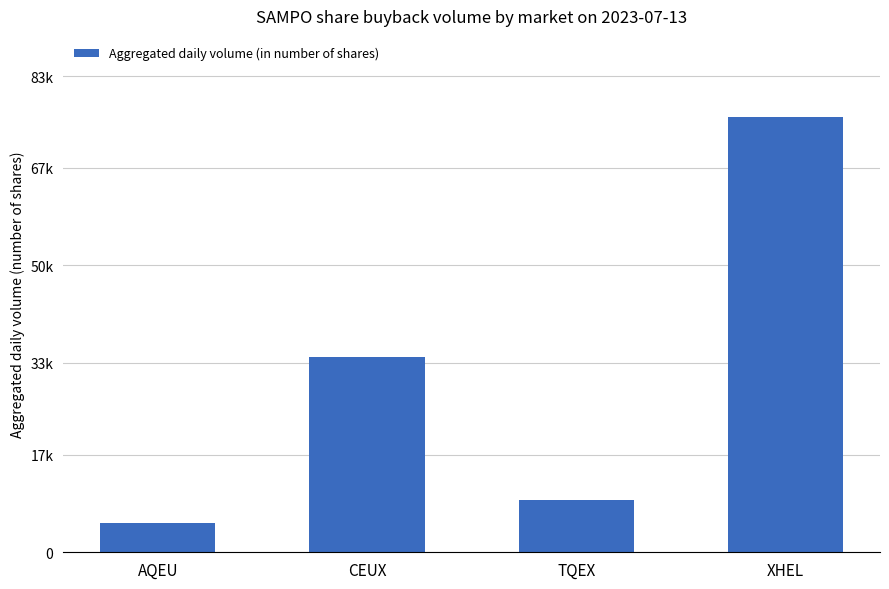

At which label is the value closest to 40490?

CEUX